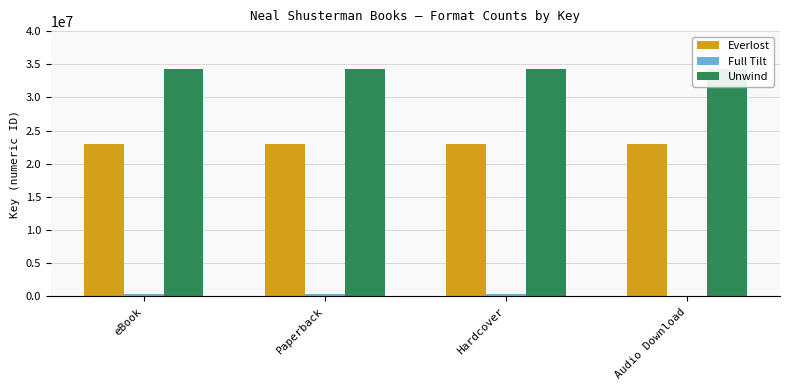

Reading left to right, transcribe all the data shown in this chart.

Everlost: eBook=22986367	Paperback=22986367	Hardcover=22986367	Audio Download=22986367
Full Tilt: eBook=335889	Paperback=335889	Hardcover=335889	Audio Download=0
Unwind: eBook=34293211	Paperback=34293211	Hardcover=34293211	Audio Download=34293211